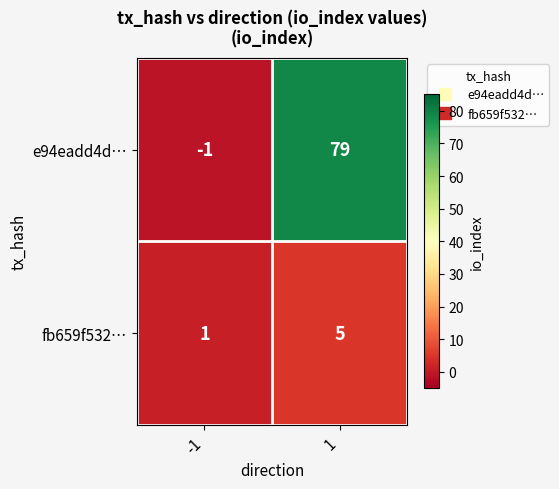

How many distinct data groups are displayed?

2